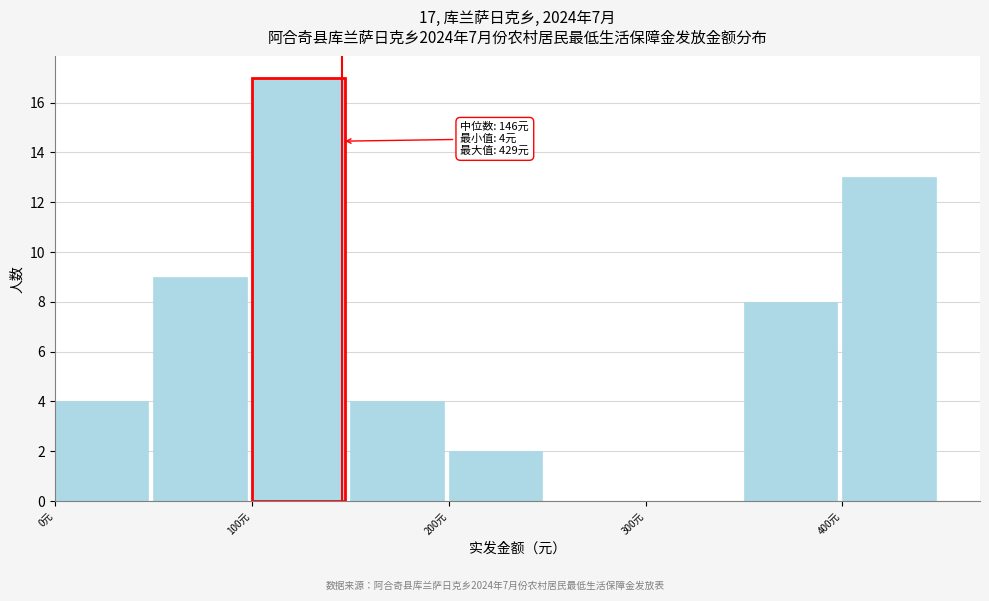

Over which range of the x-axis is the bar tallest?

100 to 150